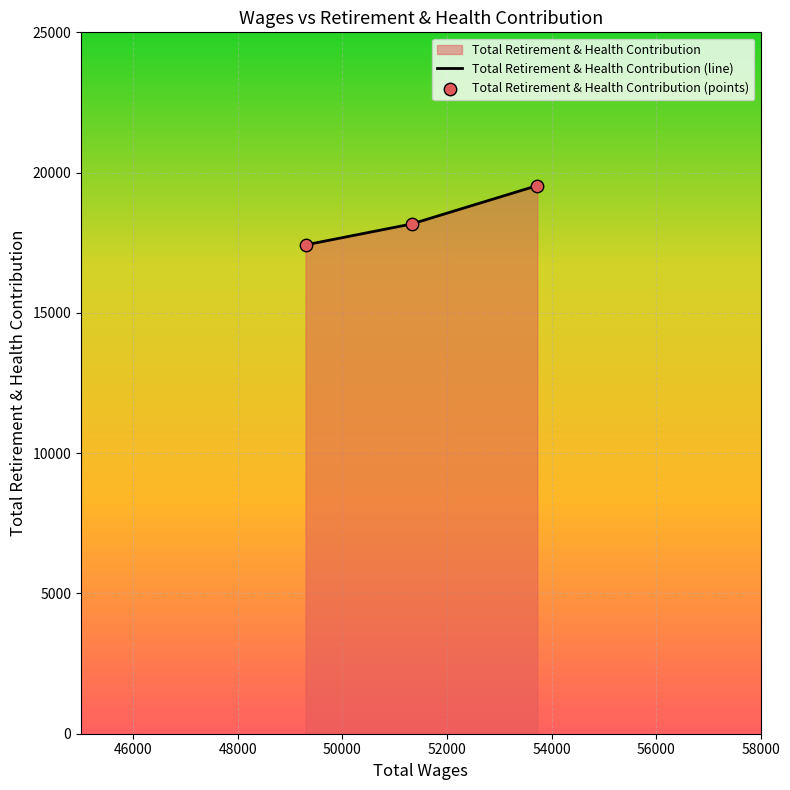

What is the difference between the maximum and second lowest values?

1368